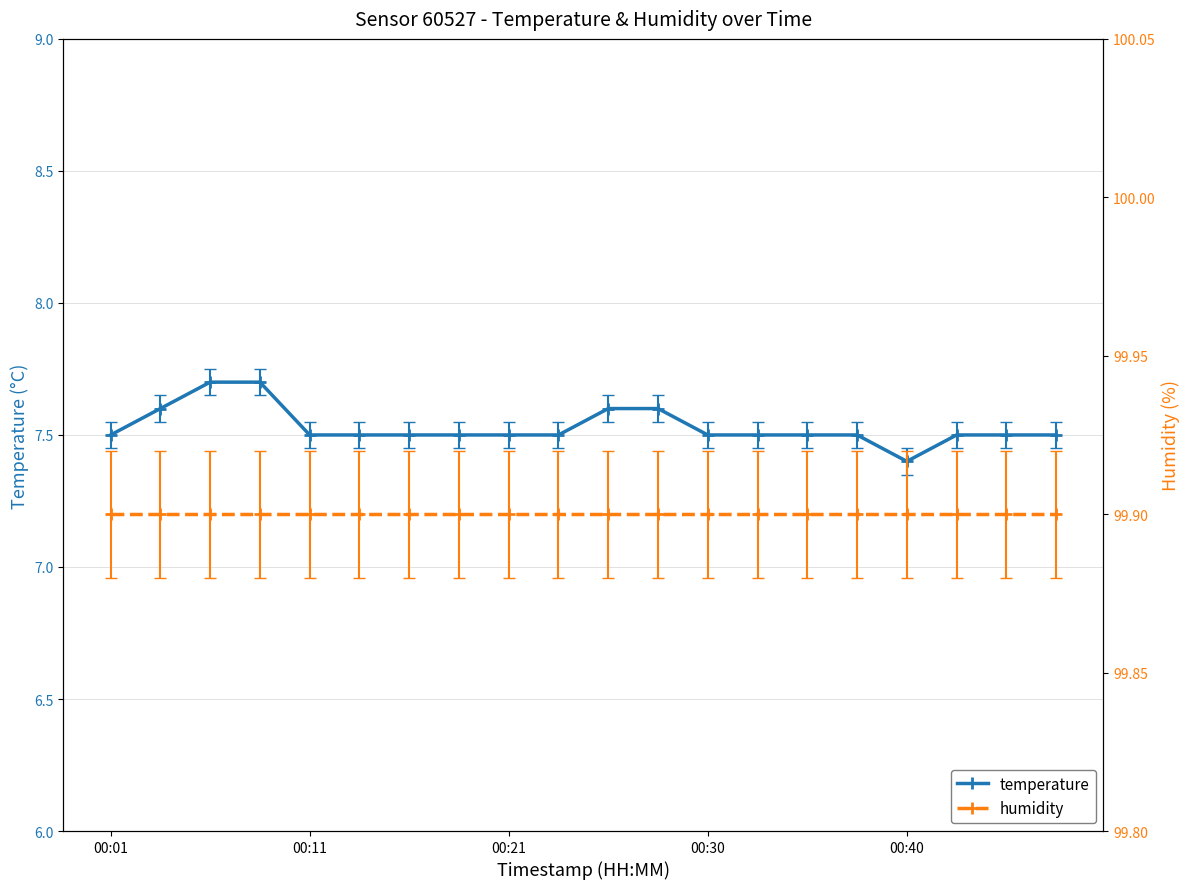

True or false: temperature has a value of 3.7 at 00:01.

False